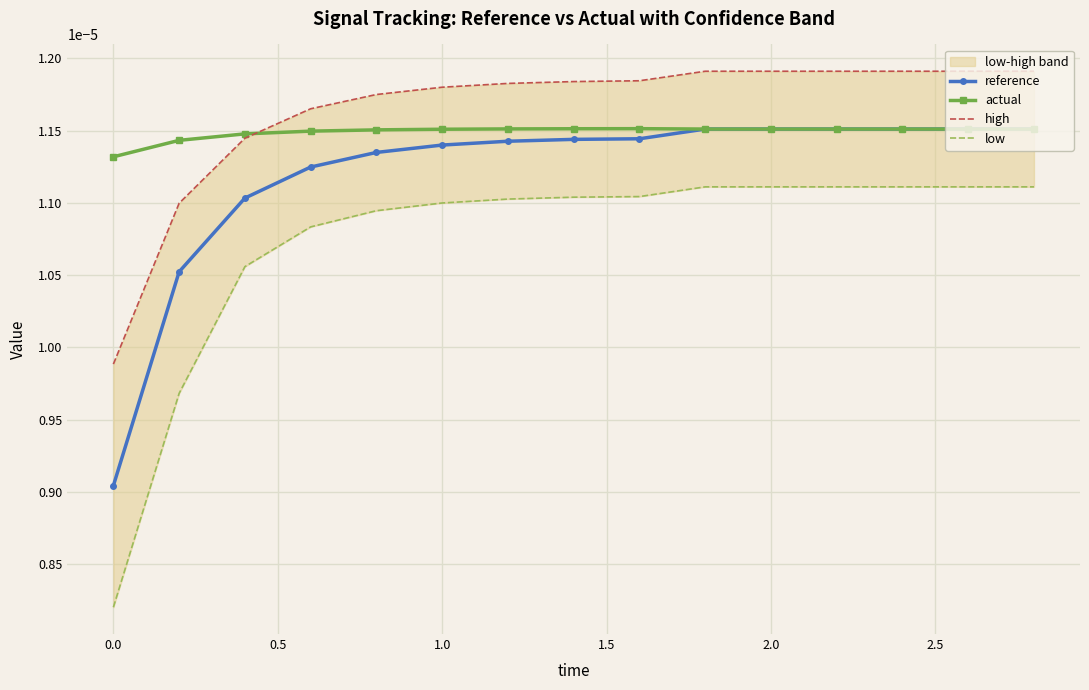

Count the actual values in the range 0 to 1.

15